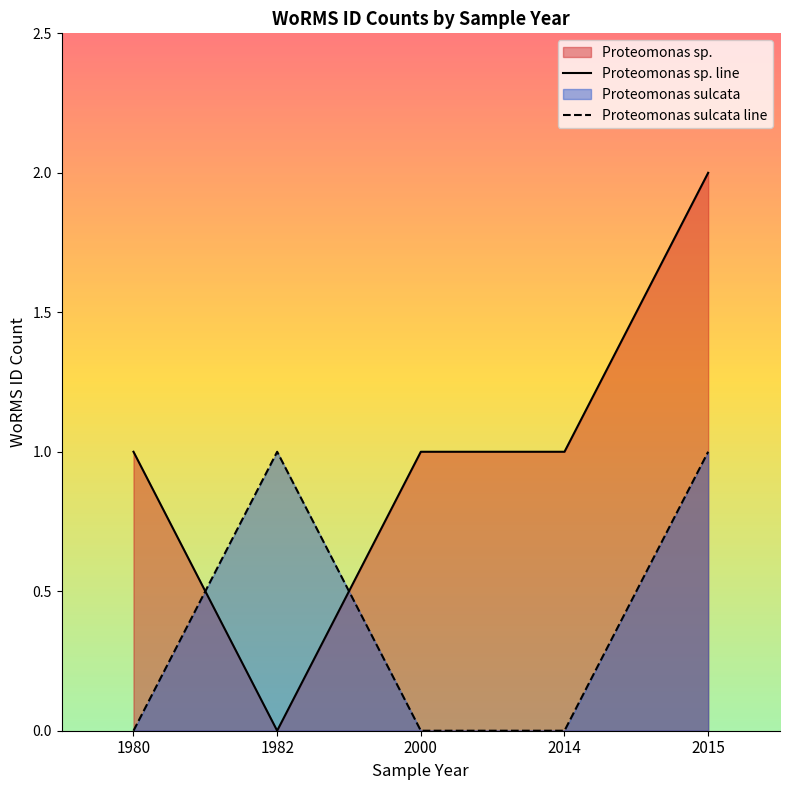

Where do Proteomonas sp. line and Proteomonas sulcata line first cross each other?

1980 and 1982